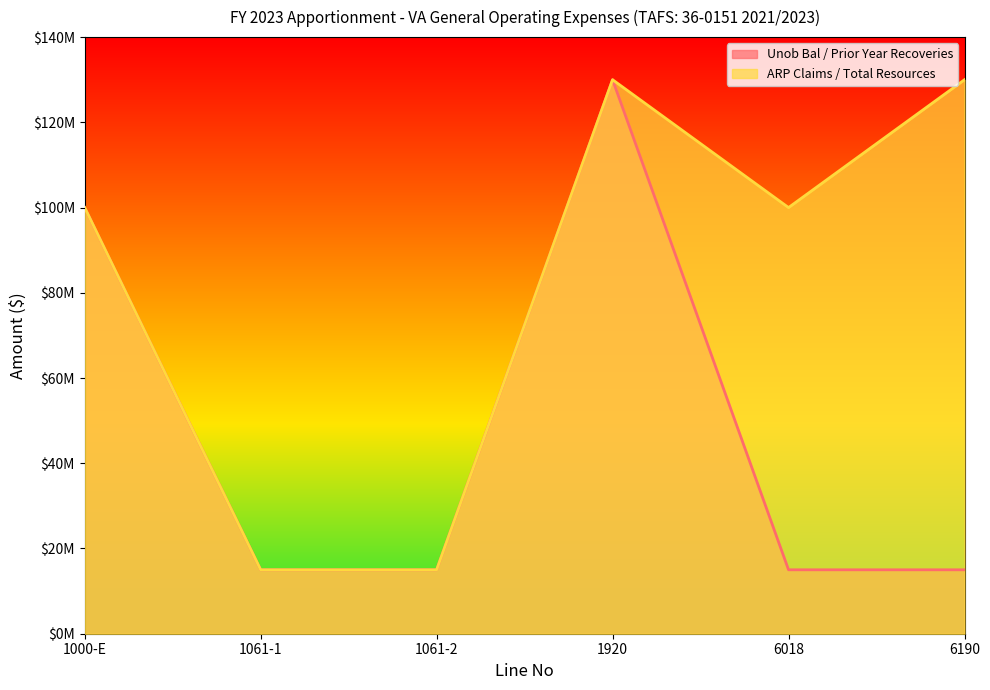

How many ARP Claims / Total Resources values are between 15000000 and 130000000?

6